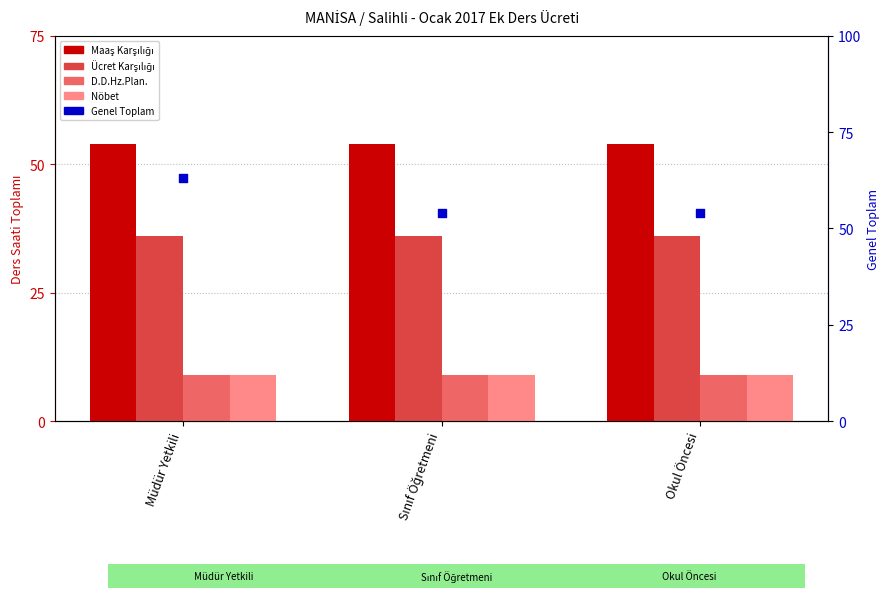

At which category is the sum across all series the highest?

Müdür Yetkili